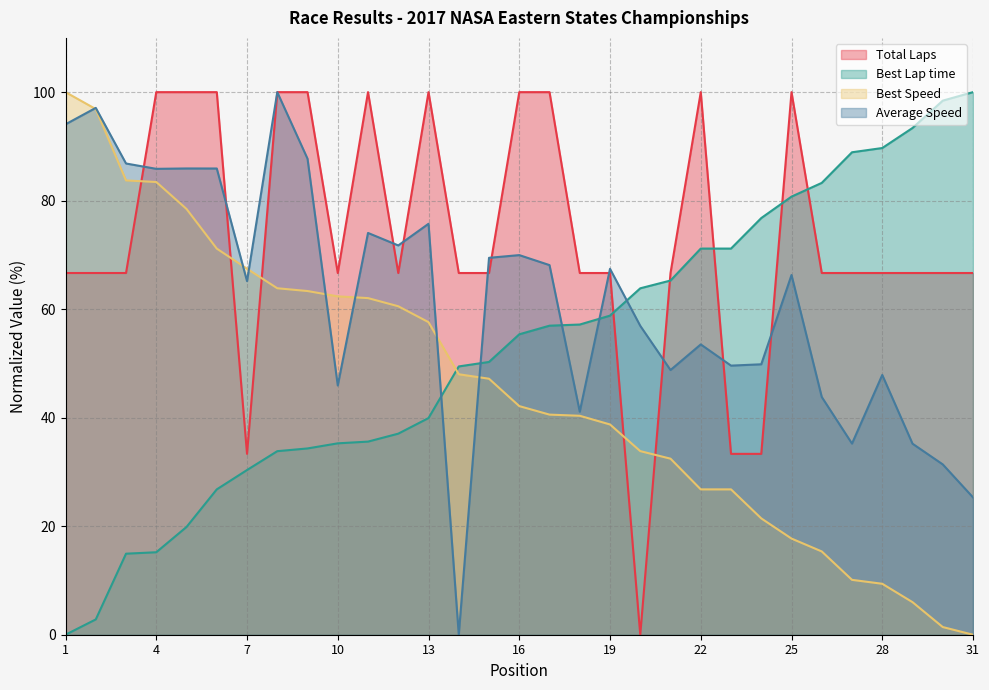

Which has a higher value, 5 or 11?

5